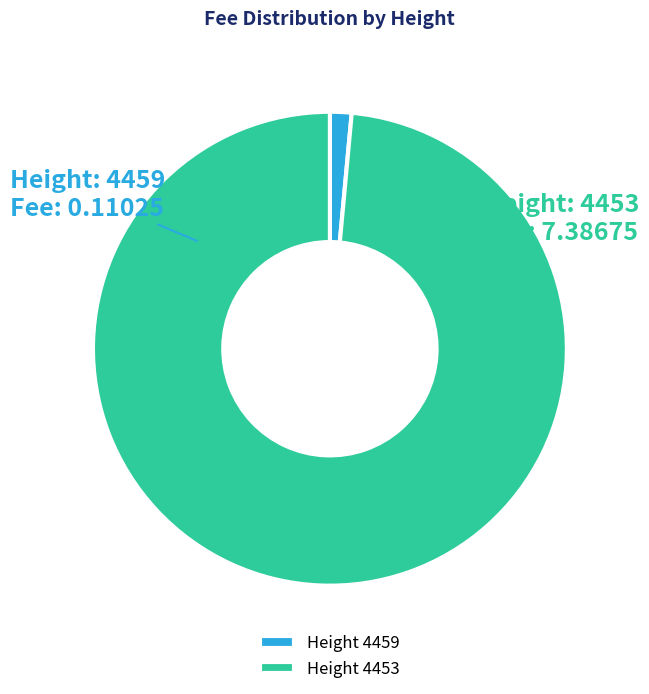

Between Height 4459 and Height 4453, which is larger?

Height 4453